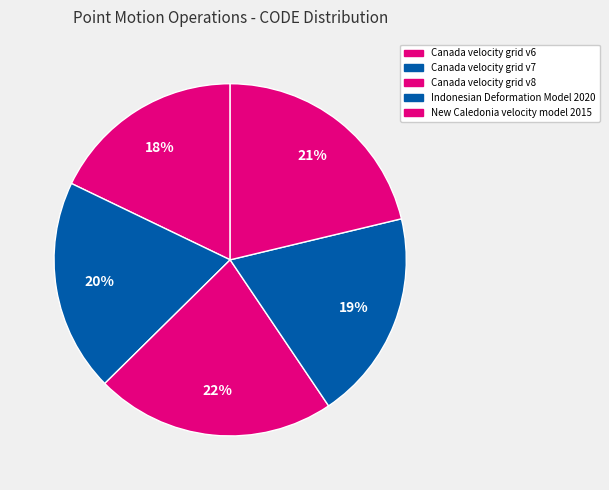

What percentage is the Indonesian Deformation Model 2020 slice, to the nearest percent?

19%